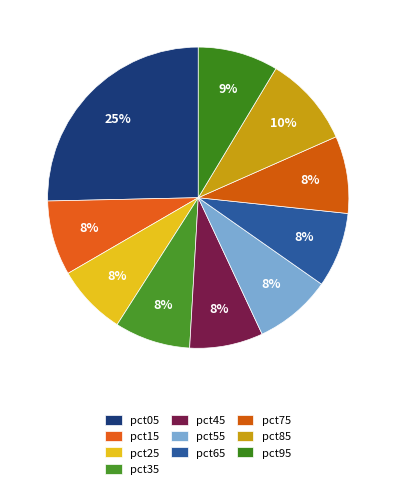

How many slices are in this pie chart?

10